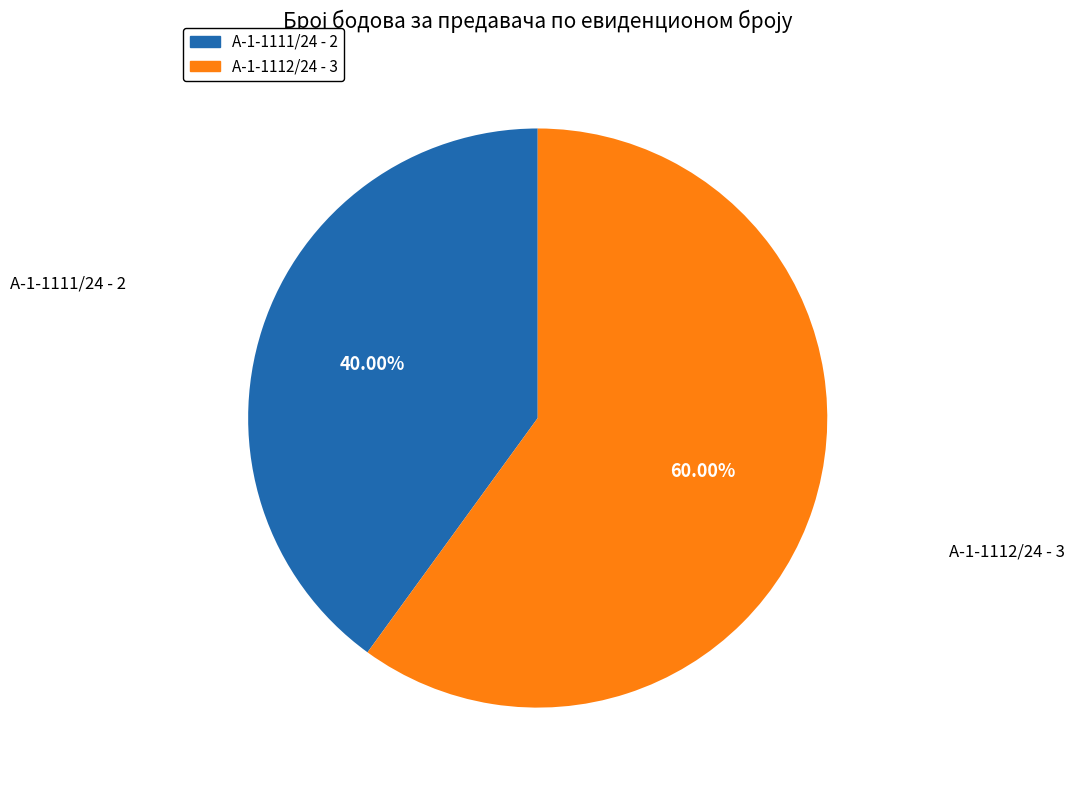

What portion of the pie excludes А-1-1111/24?

60.0%